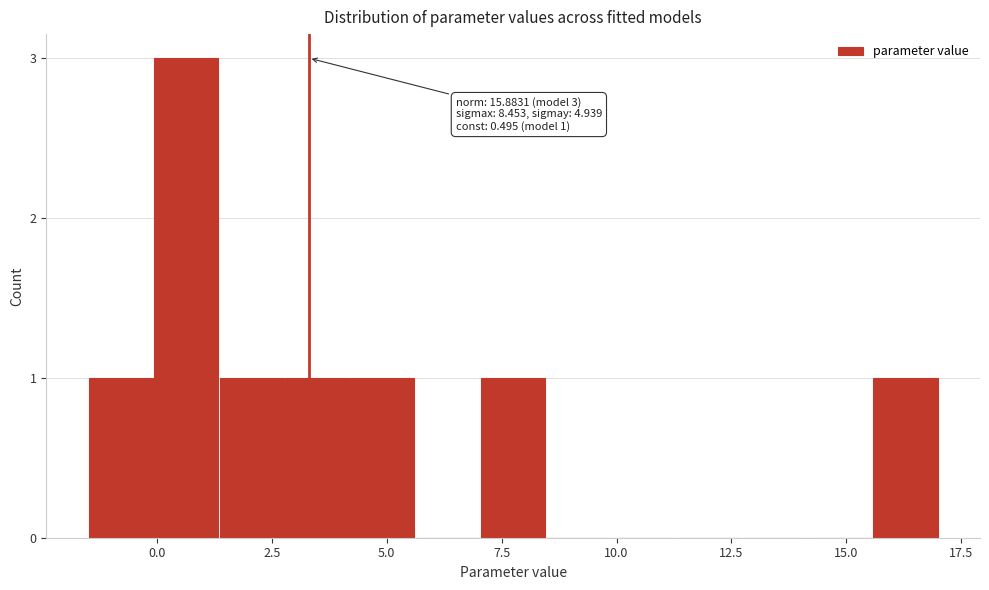

Read against the x-axis, roughly where is the centre of the tallest bar?

0.5